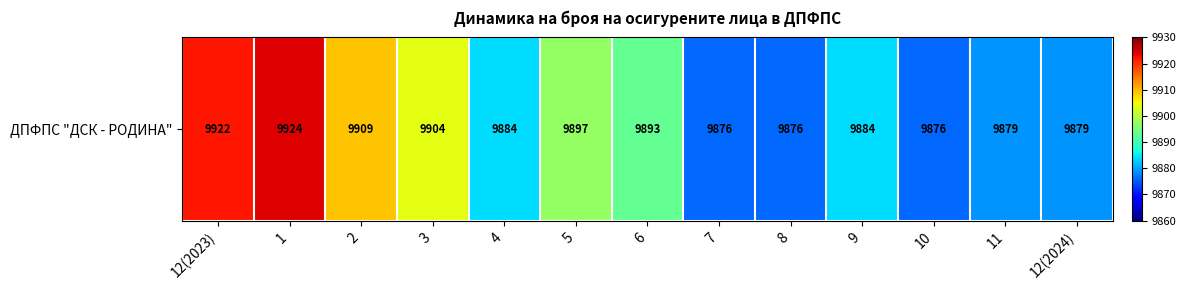

Count the number of categories in the chart.

13